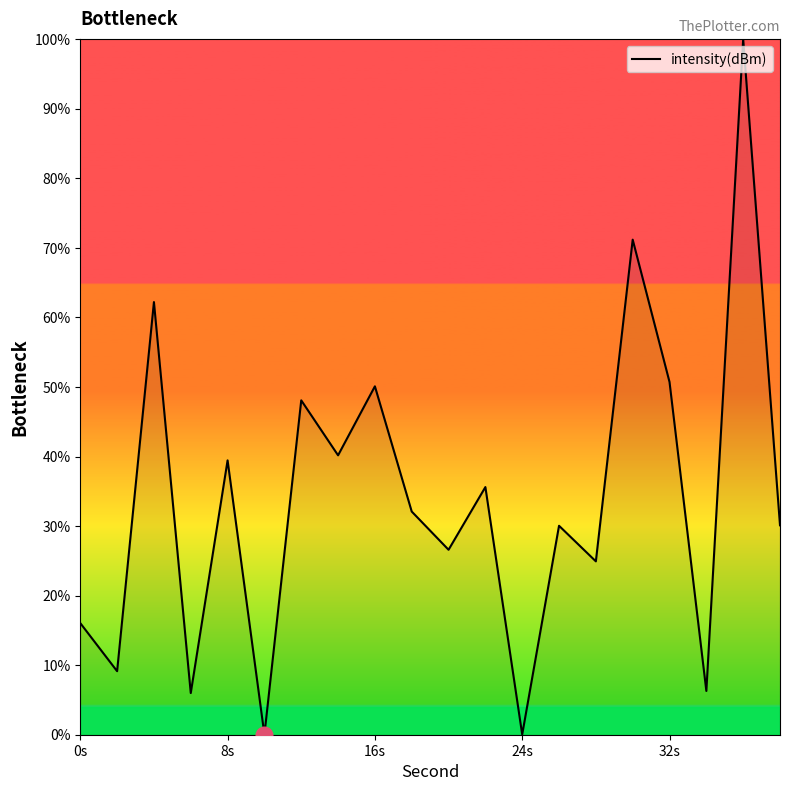

What is the greatest value displayed?

100.0